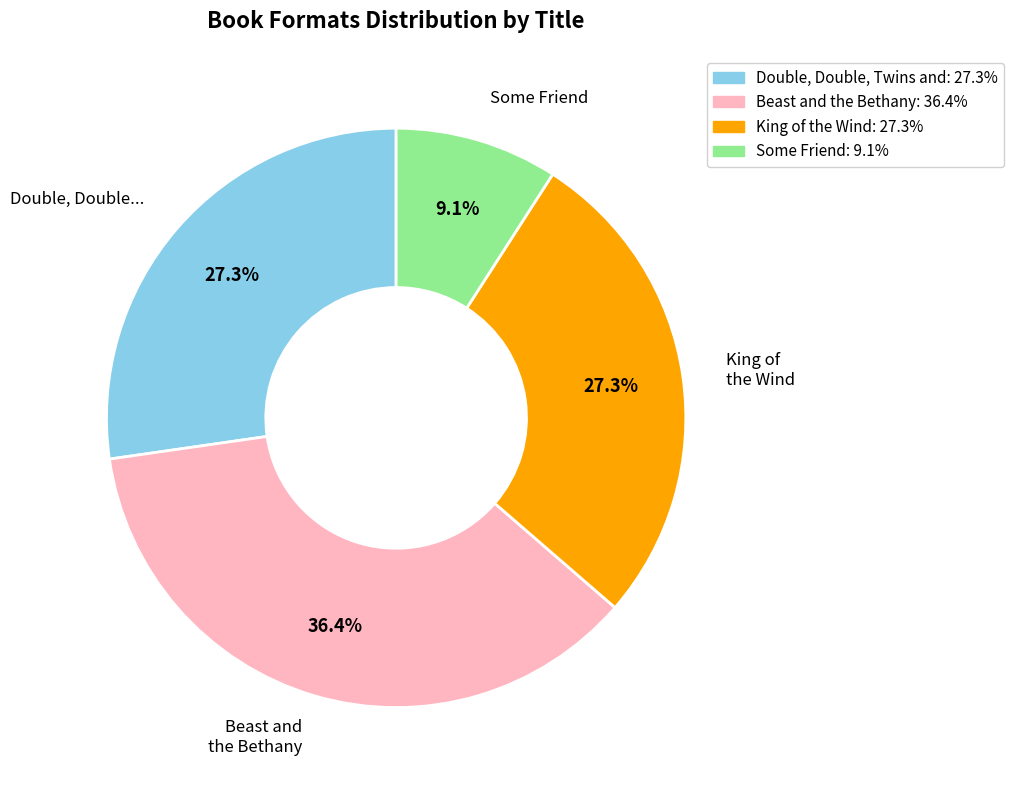

Is there a majority slice in this chart?

No